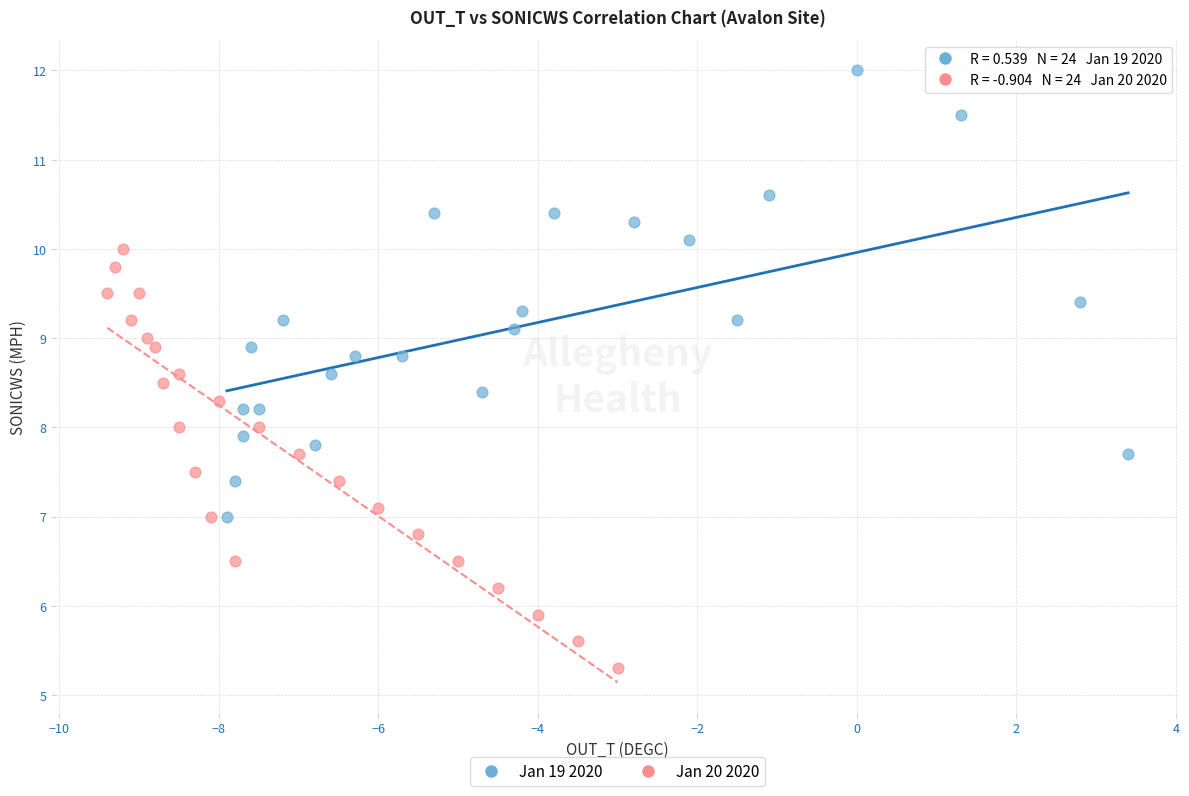

Which series has the largest Y range (max minus min)?

Jan 19 2020